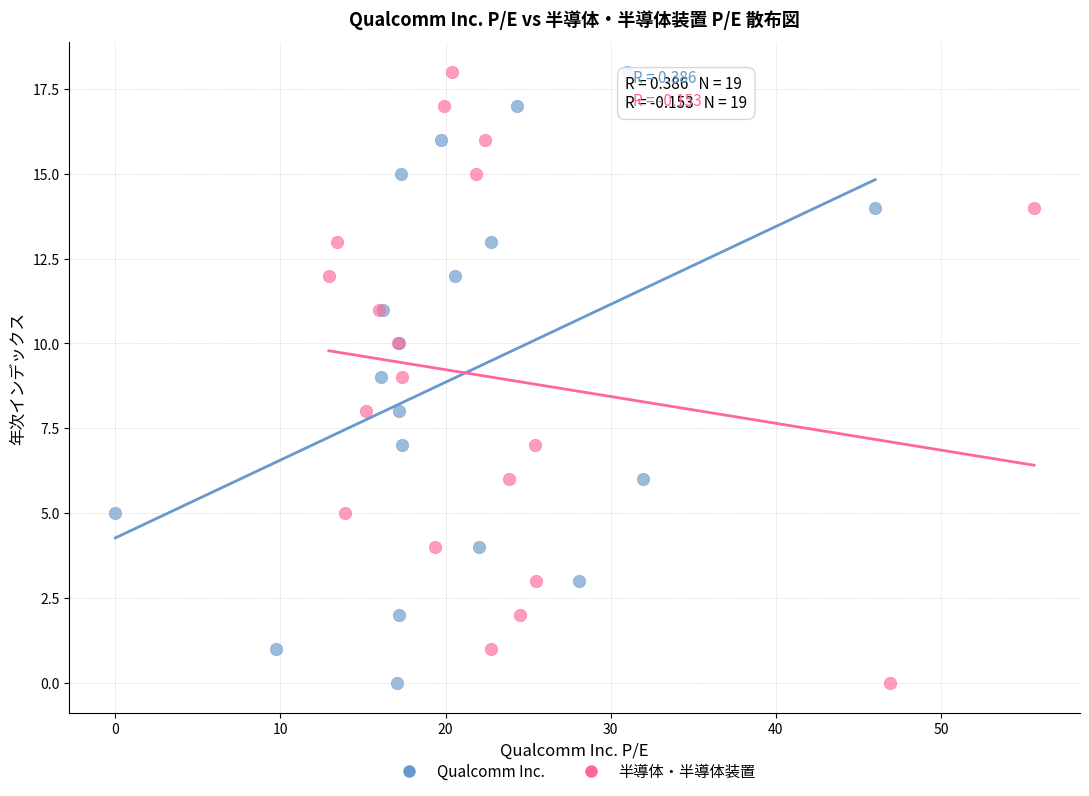

What are all the series names shown in the legend?

Qualcomm Inc., 半導体・半導体装置